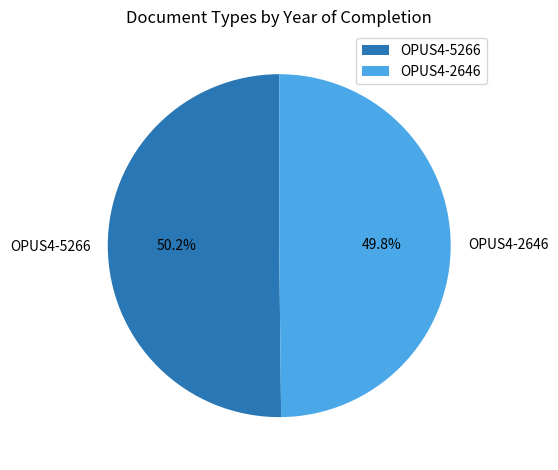

Is there a majority slice in this chart?

Yes